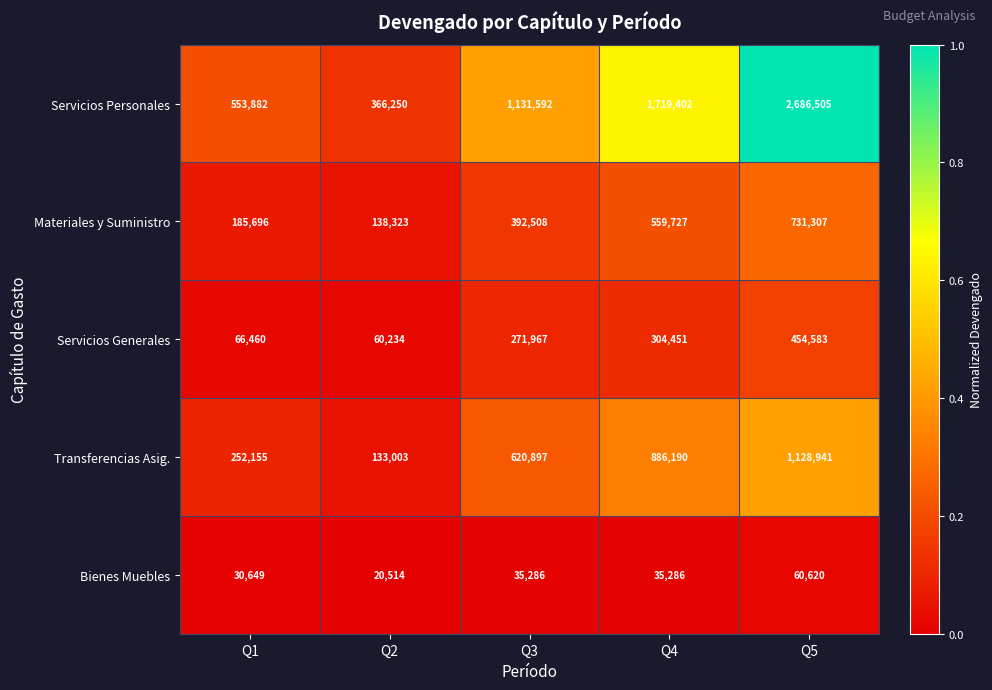

What is the total value across all series at Q4?

3505056